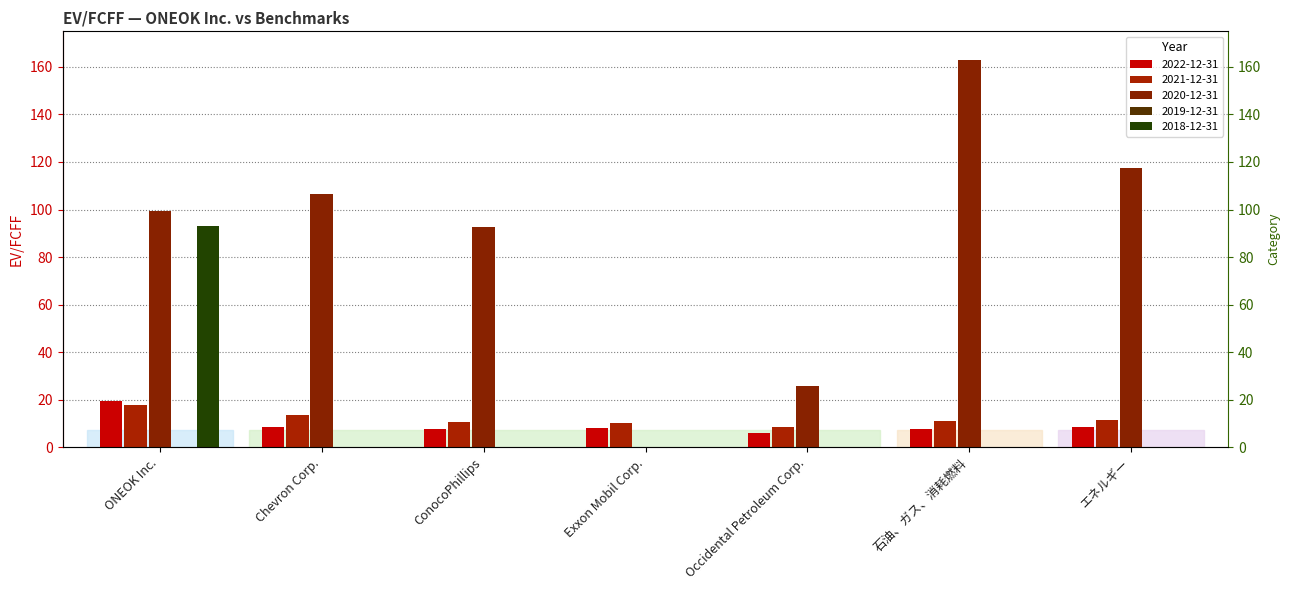

What is the label of the 2nd bar from the right?

石油、ガス、消耗燃料